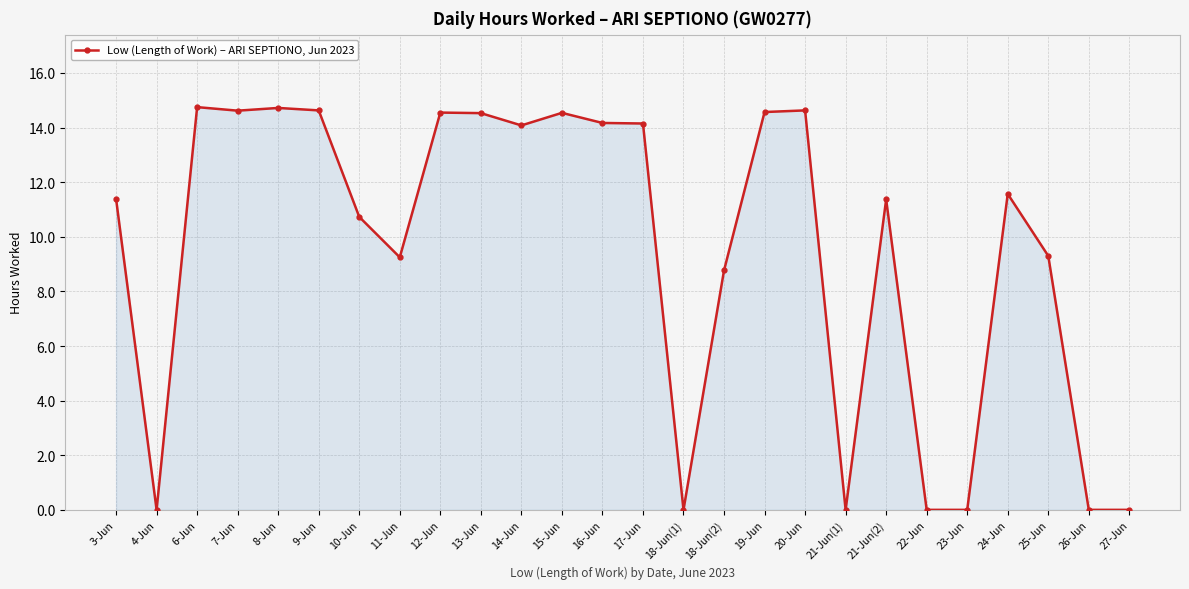

Approximately how many times larger is the value at 10-Jun compared to 8-Jun?

0.7